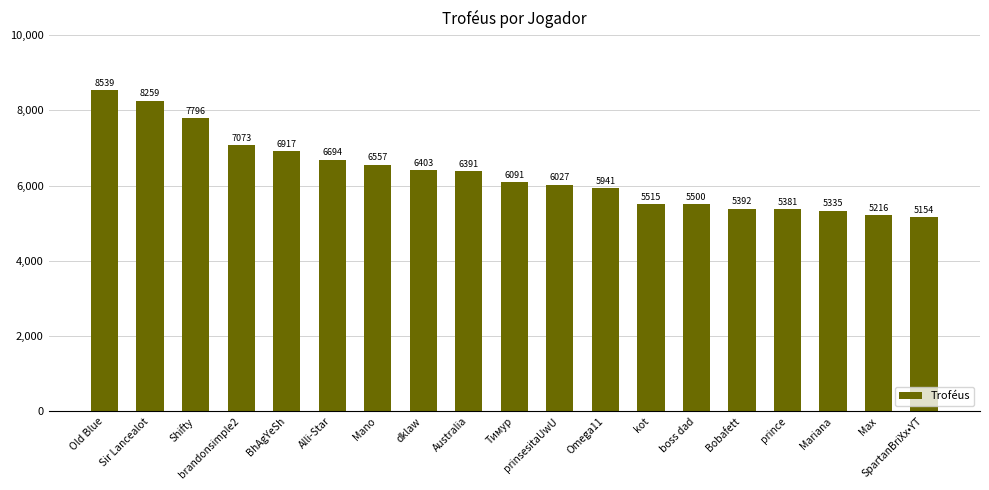

How many bars are there in total?

19